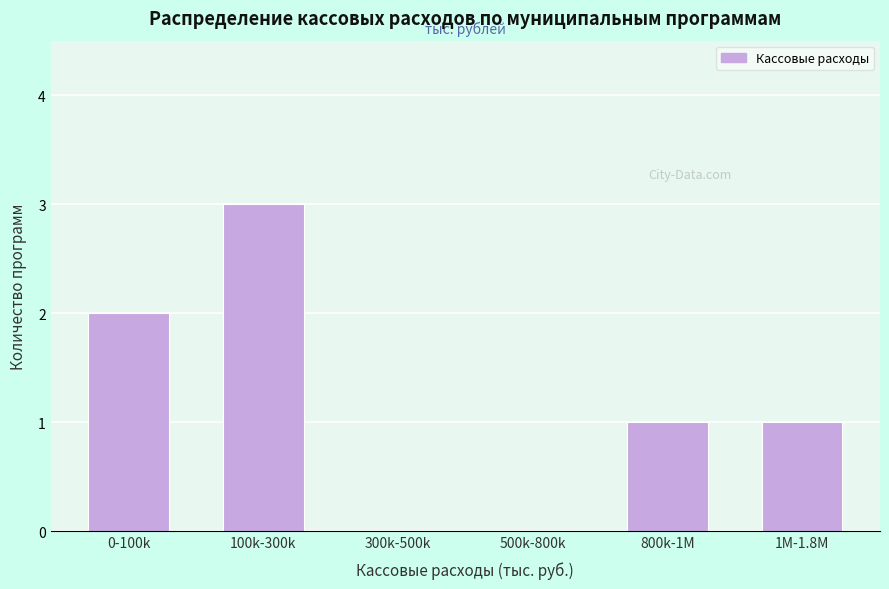

Reading right to left, what are all the values shown in this chart?

1M-1.8M=1	800k-1M=1	500k-800k=0	300k-500k=0	100k-300k=3	0-100k=2